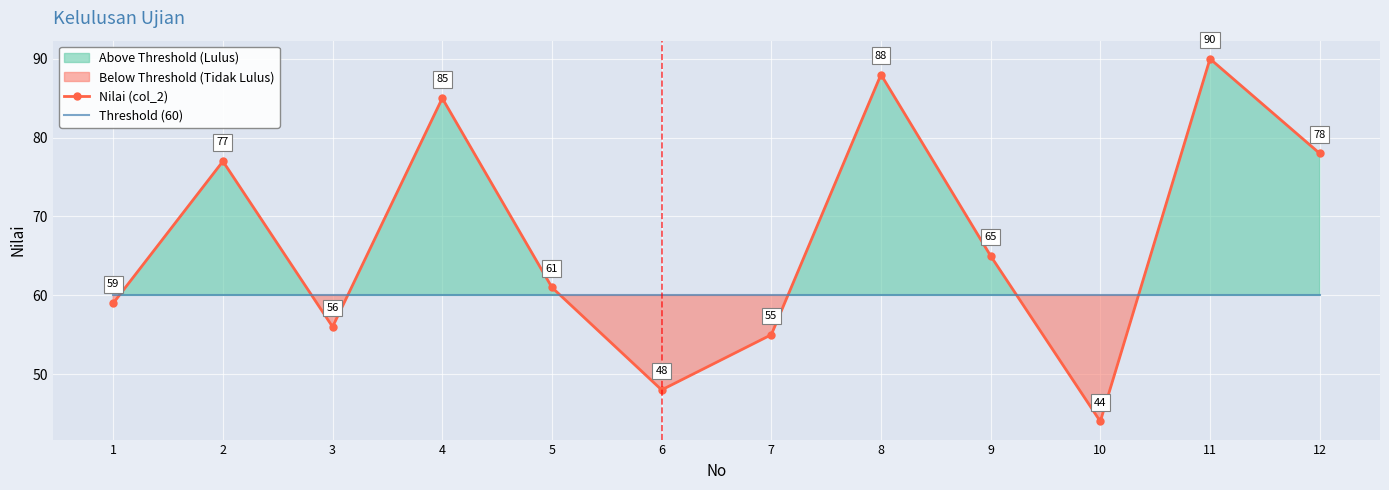

Read the Threshold (60) value at 2.

60